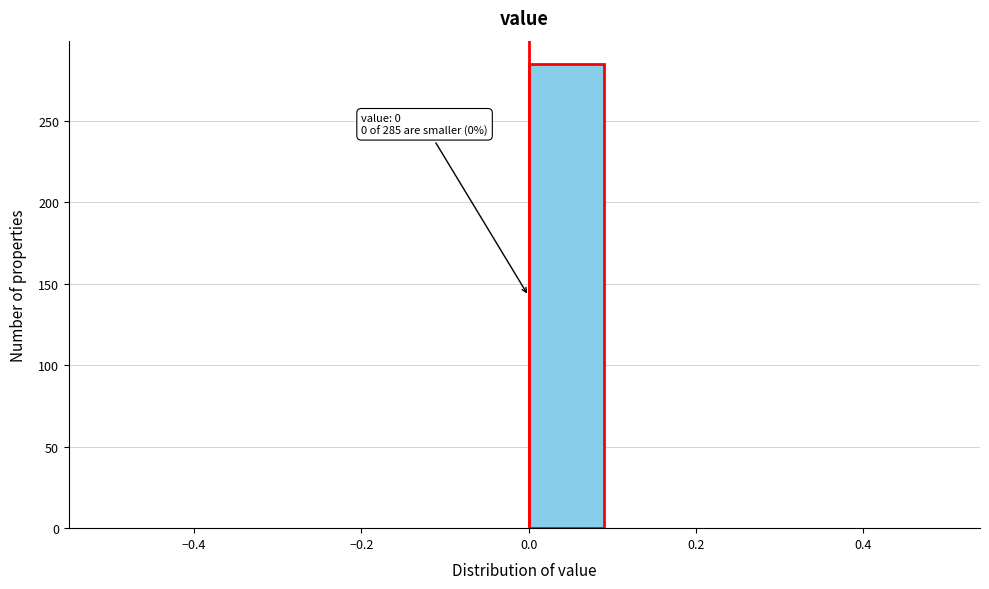

Over which range of the x-axis is the bar tallest?

0.0 to 0.1